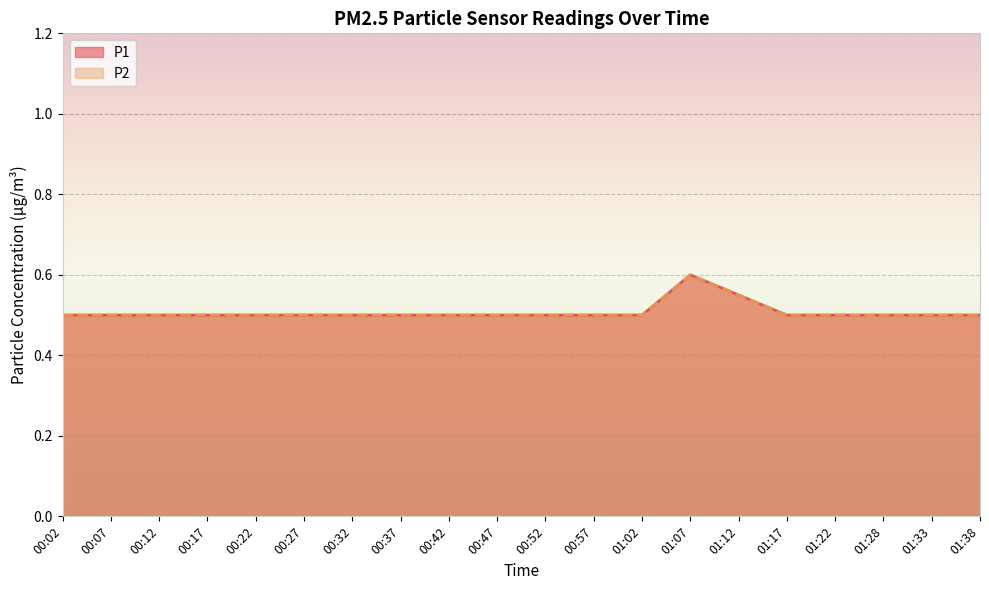

Reading left to right, what are all the values shown in this chart?

P1: 0.5	0.5	0.5	0.5	0.5	0.5	0.5	0.5	0.5	0.5	0.5	0.5	0.5	0.6	0.6	0.5	0.5	0.5	0.5	0.5
P2: 0.5	0.5	0.5	0.5	0.5	0.5	0.5	0.5	0.5	0.5	0.5	0.5	0.5	0.6	0.6	0.5	0.5	0.5	0.5	0.5